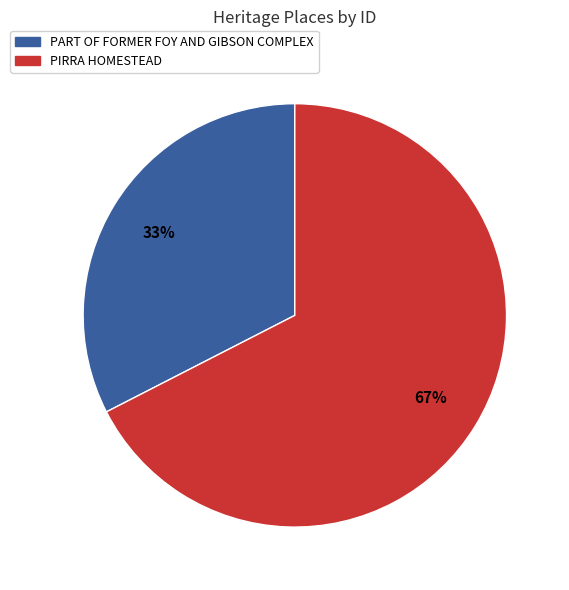

Which has a higher value, PART OF FORMER FOY AND GIBSON COMPLEX or PIRRA HOMESTEAD?

PIRRA HOMESTEAD